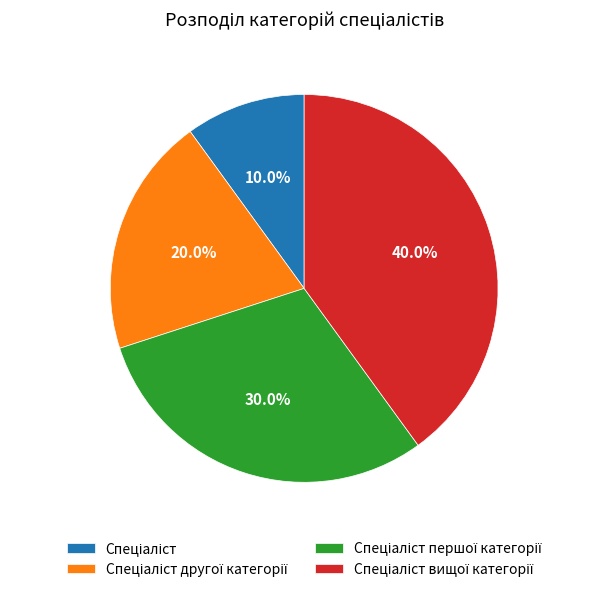

Is there a majority slice in this chart?

No